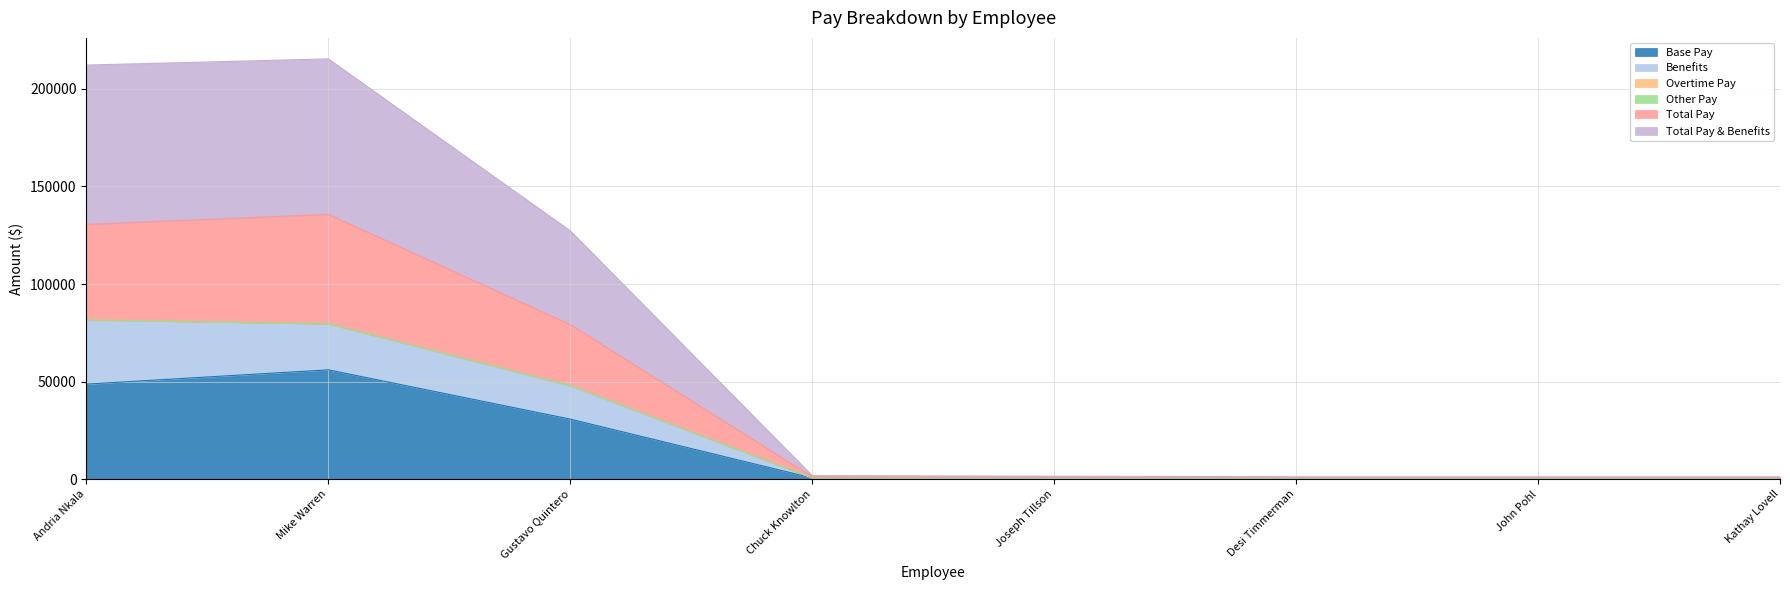

List the labels in order of Base Pay value, smallest first.

Desi Timmerman, John Pohl, Kathay Lovell, Joseph Tillson, Chuck Knowlton, Gustavo Quintero, Andria Nkala, Mike Warren